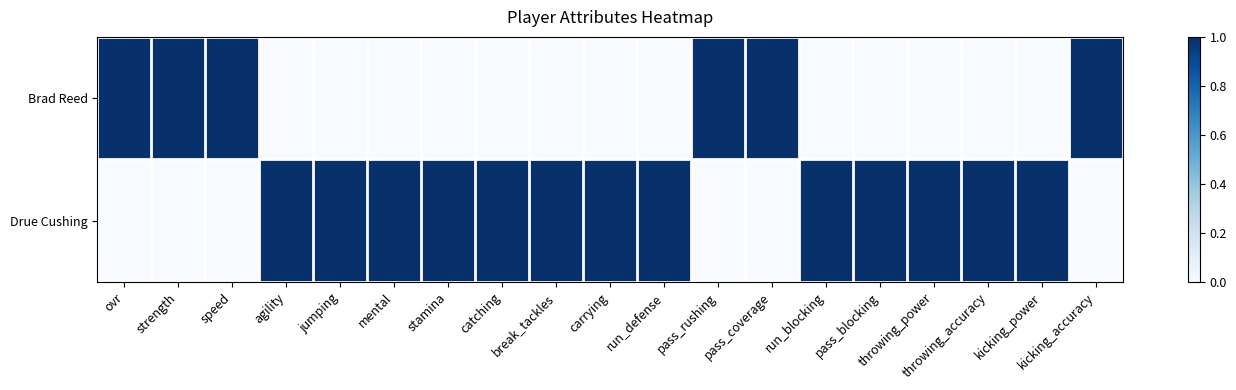

Reading left to right, what are all the values shown in this chart?

Brad Reed: ovr=1	strength=1	speed=1	agility=0	jumping=0	mental=0	stamina=0	catching=0	break_tackles=0	carrying=0	run_defense=0	pass_rushing=1	pass_coverage=1	run_blocking=0	pass_blocking=0	throwing_power=0	throwing_accuracy=0	kicking_power=0	kicking_accuracy=1
Drue Cushing: ovr=0	strength=0	speed=0	agility=1	jumping=1	mental=1	stamina=1	catching=1	break_tackles=1	carrying=1	run_defense=1	pass_rushing=0	pass_coverage=0	run_blocking=1	pass_blocking=1	throwing_power=1	throwing_accuracy=1	kicking_power=1	kicking_accuracy=0